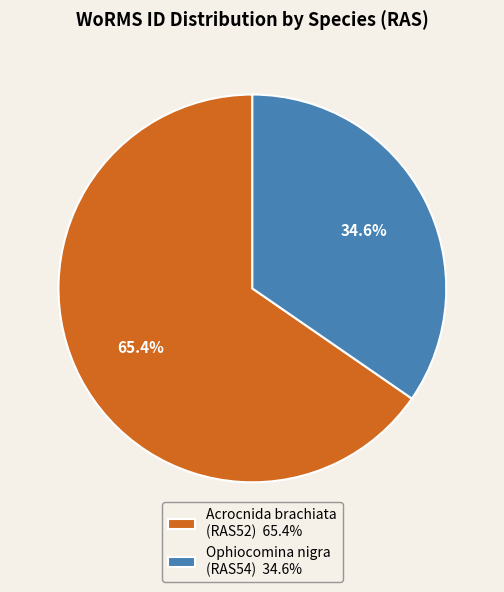

Which has a higher value, Ophiocomina nigra (RAS54) 34.6% or Acrocnida brachiata (RAS52) 65.4%?

Acrocnida brachiata (RAS52) 65.4%